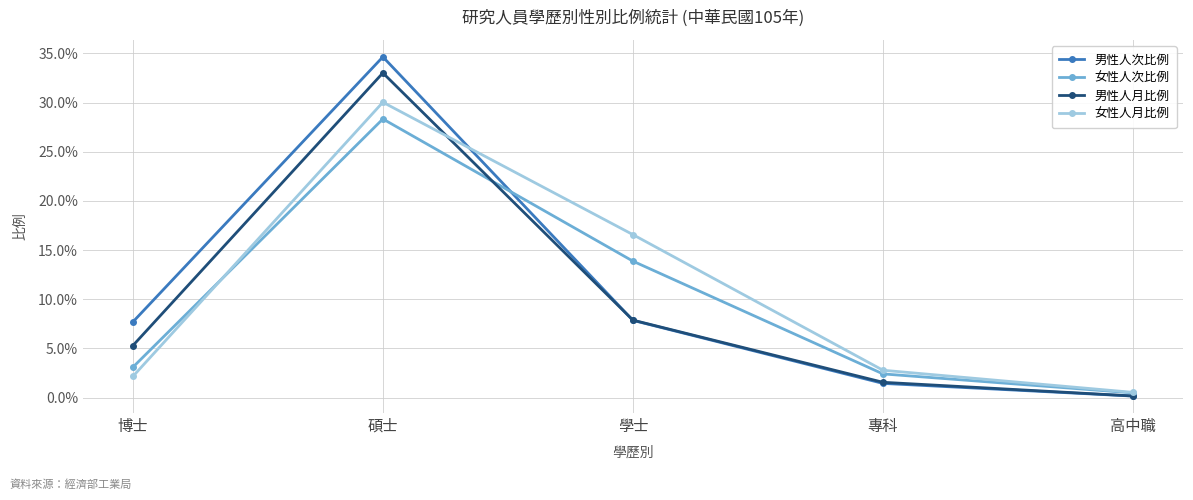

Rank the series by their maximum value, from highest to lowest.

男性人次比例, 男性人月比例, 女性人月比例, 女性人次比例